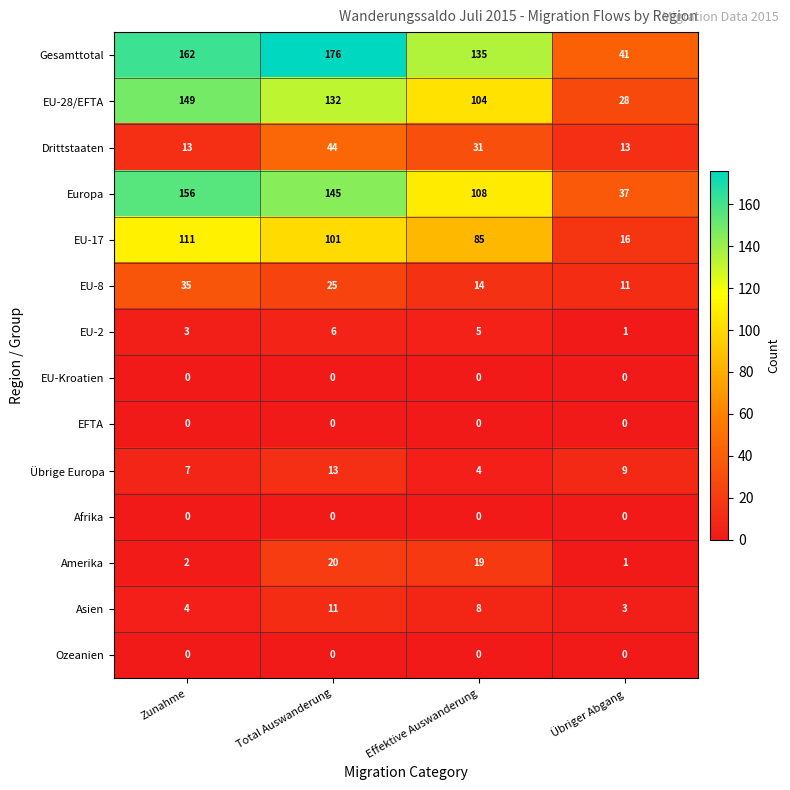

What is the sum of the EU-28/EFTA values at Total Auswanderung and Zunahme?

281